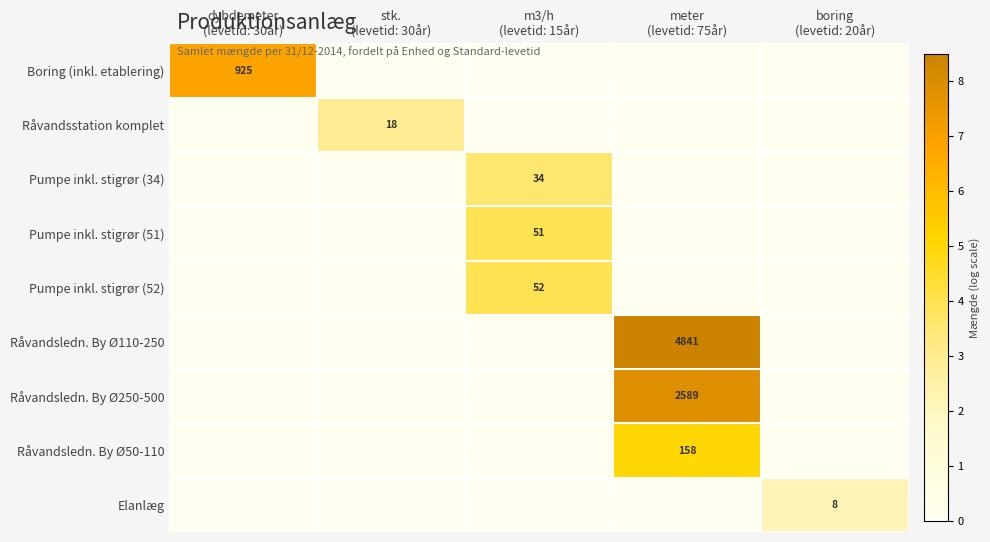

At which category does the chart reach its peak across all series?

meter
(levetid: 75år)